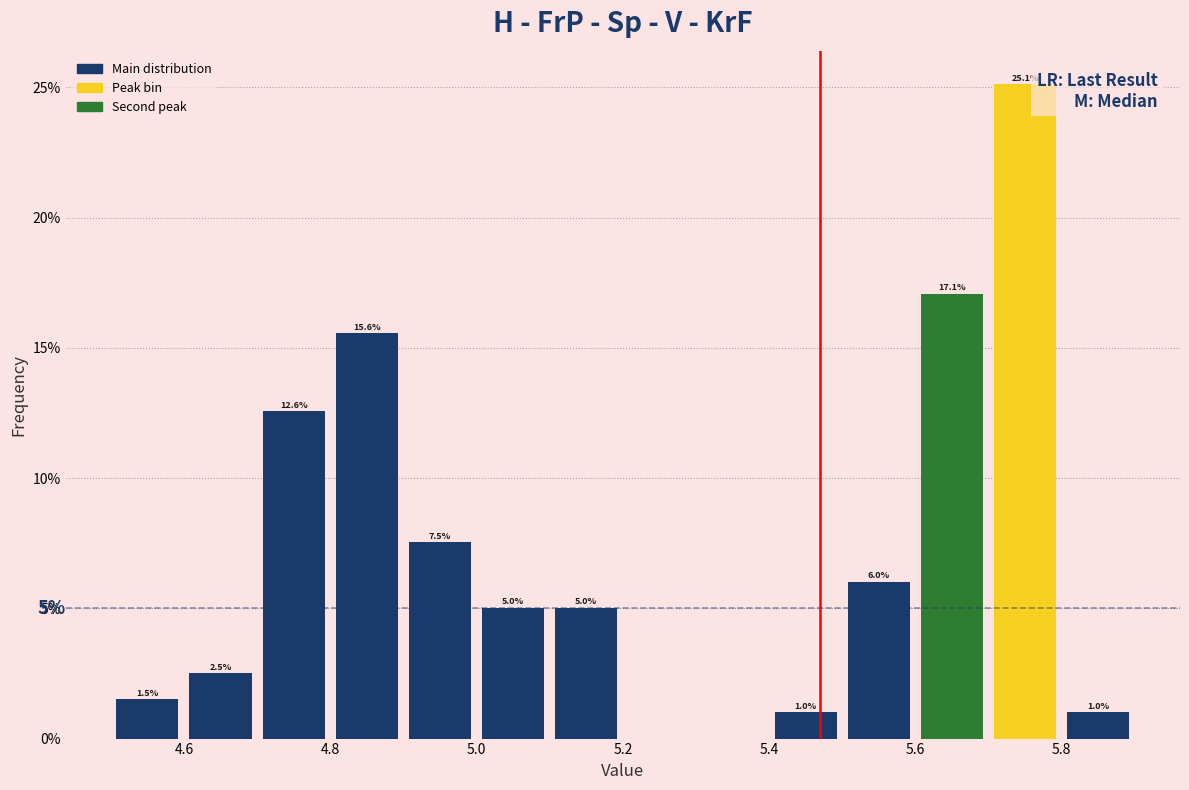

Over which range of the x-axis is the bar tallest?

5.7 to 5.8